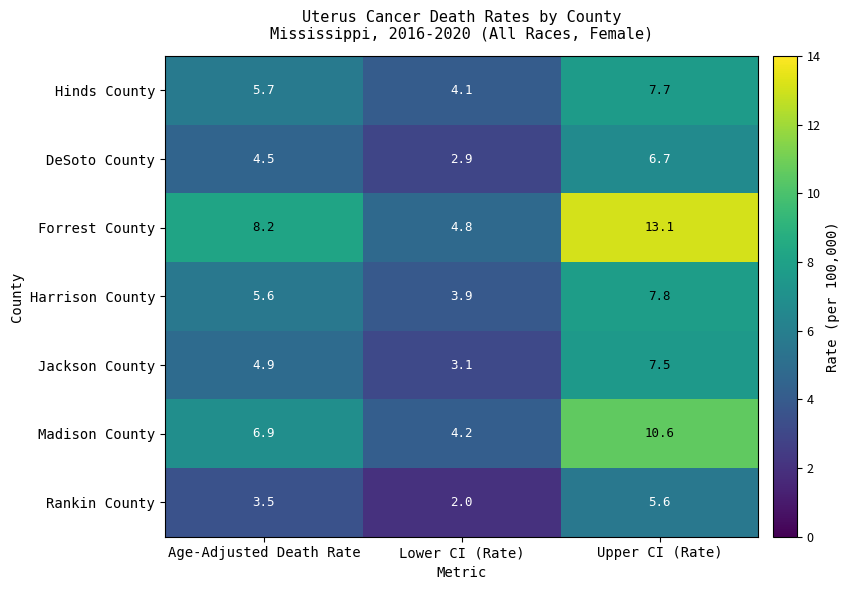

What is the greatest value displayed?

13.1